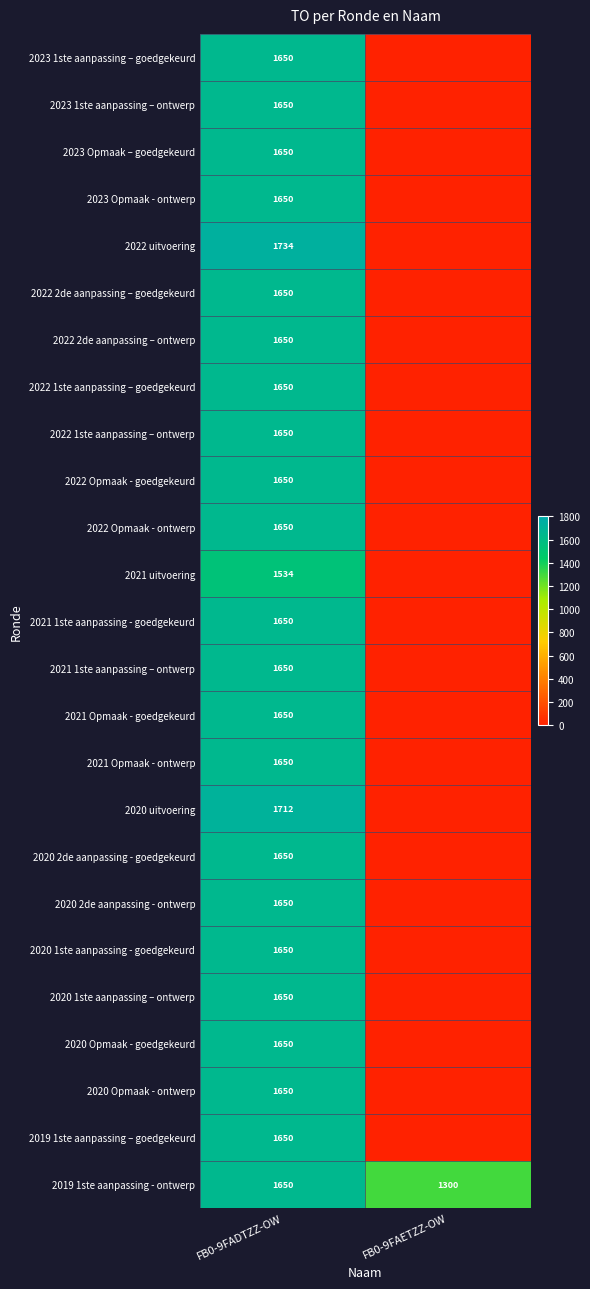

True or false: 2021 Opmaak - goedgekeurd has a value of 666 at FB0-9FADTZZ-OW.

False